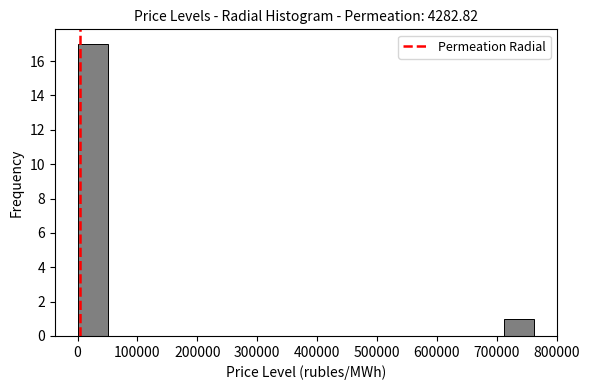

Which range on the x-axis has the tallest bar?

0 to 50000